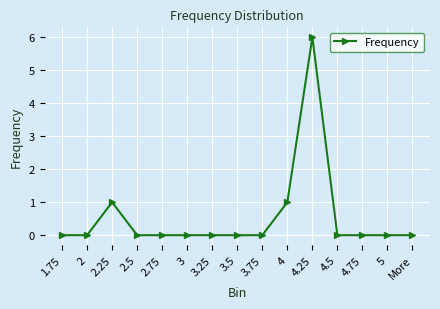

How many lines are shown in the chart?

1